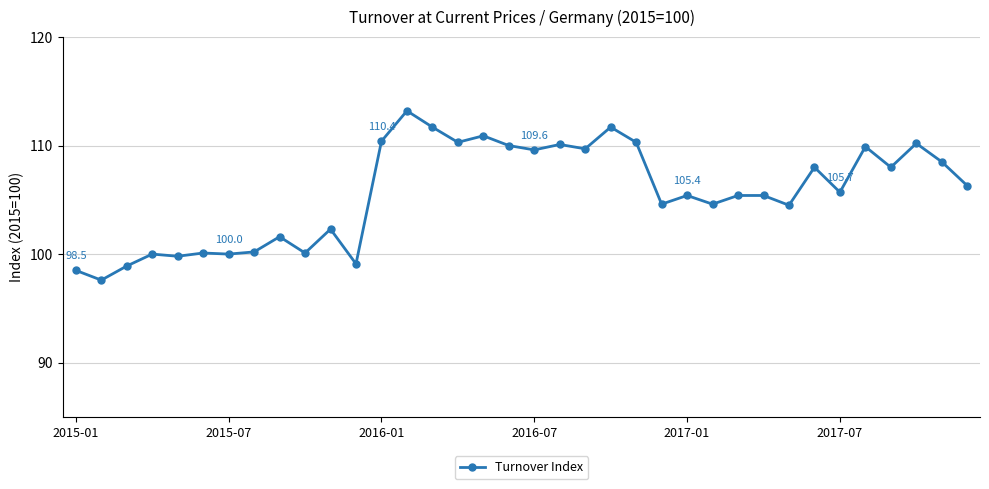

What is the minimum value shown in the chart?

97.6